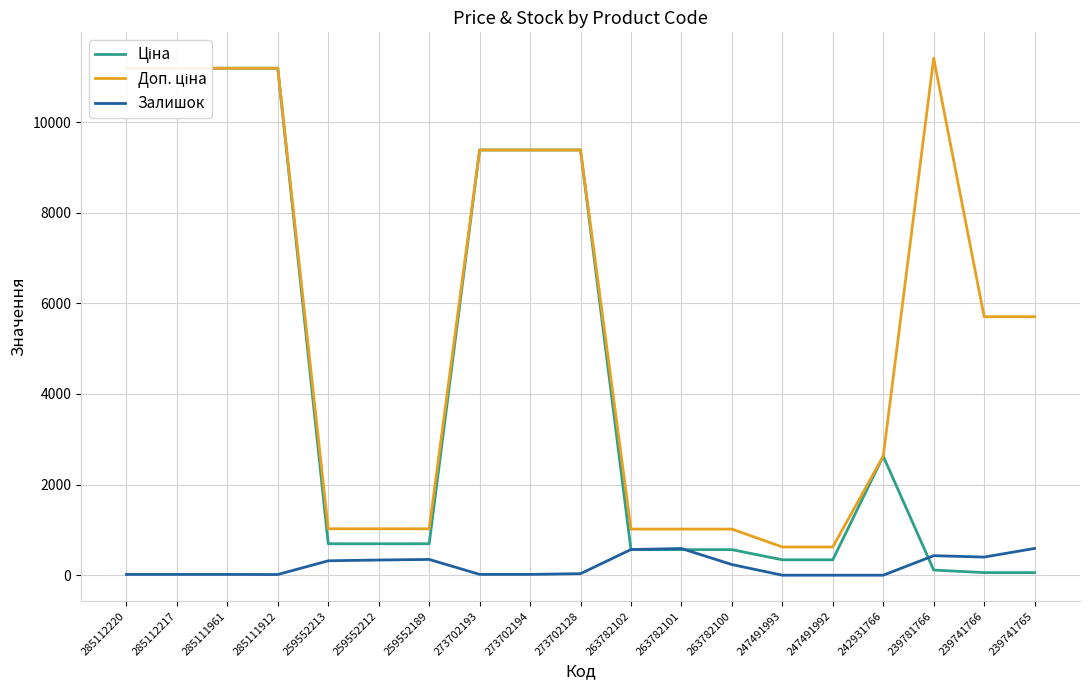

What is the maximum value for Залишок?

591.0